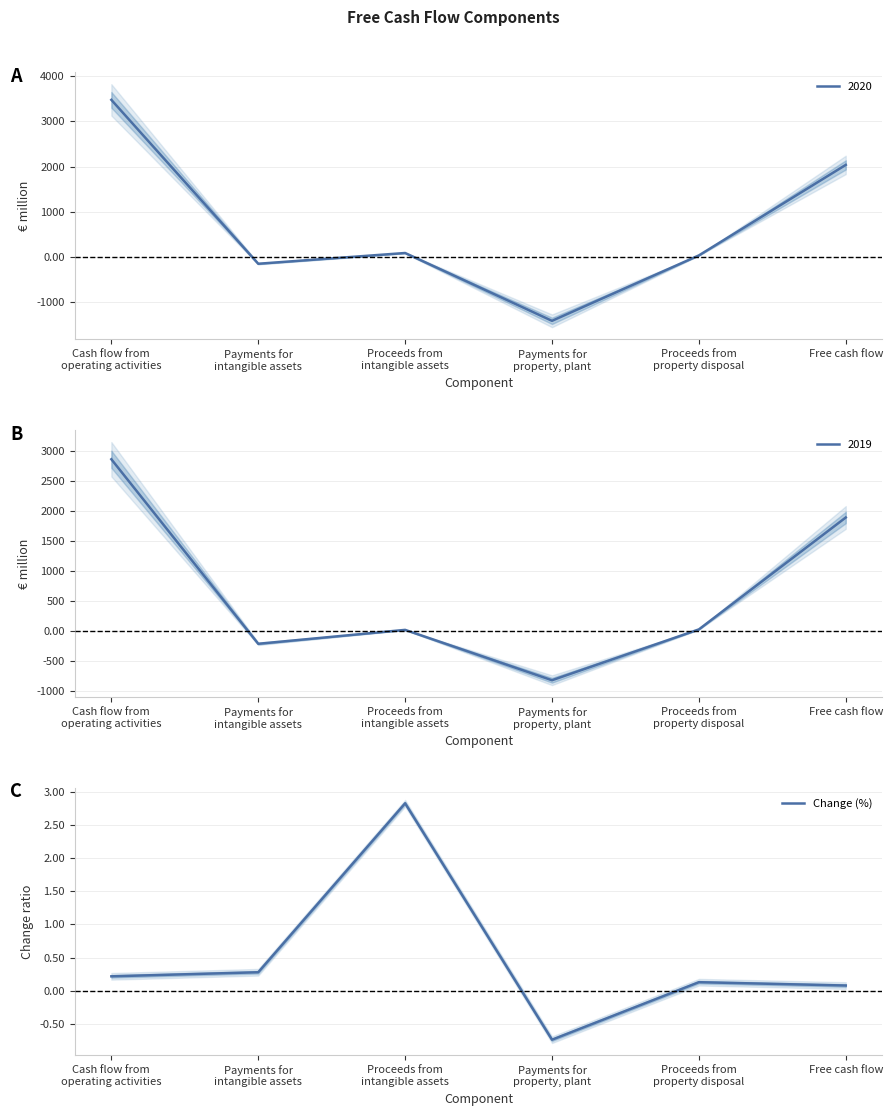

Between Free cash flow and Payments for
intangible assets, which is larger?

Payments for
intangible assets